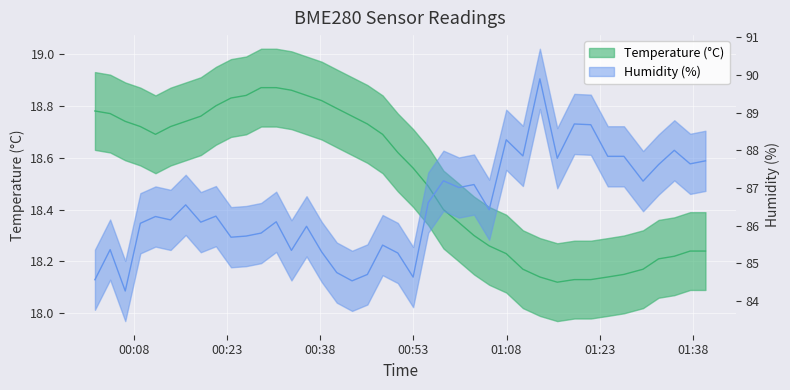

How many interior local valleys does the BME280_humidity series have?

13